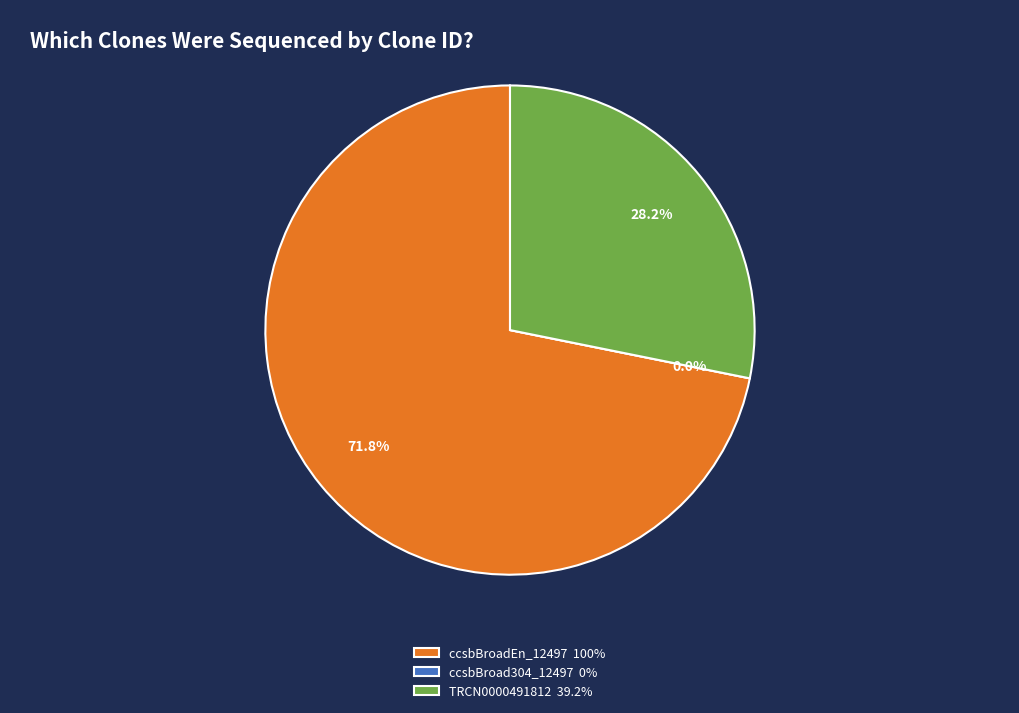

To the nearest percent, what is the combined percentage of ccsbBroad304_12497 and ccsbBroadEn_12497?

72%